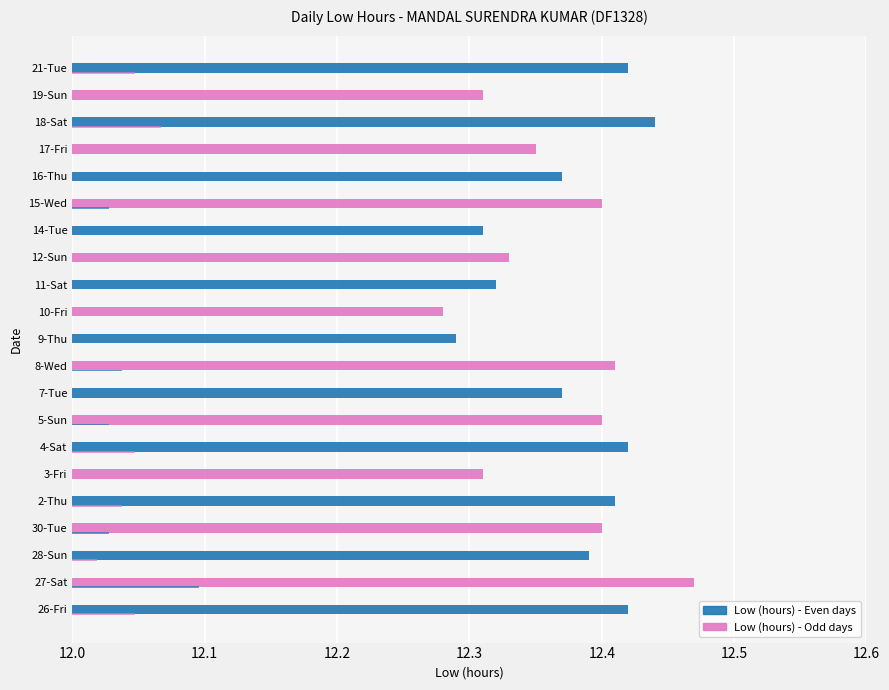

The chart shows a value of 4.4 at 17-Fri. True or false?

False